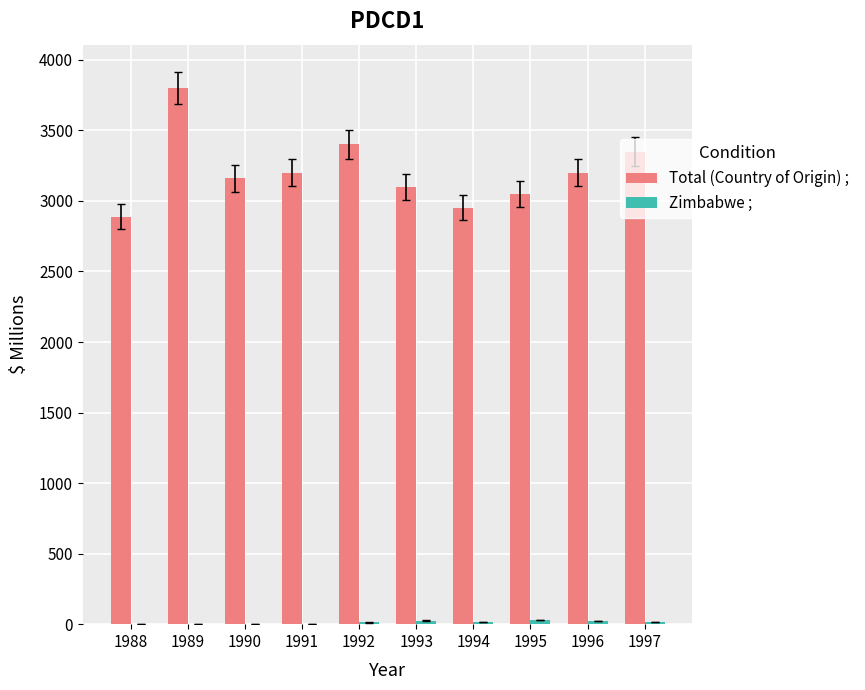

What is the highest value of the Total (Country of Origin) ; series?

3798